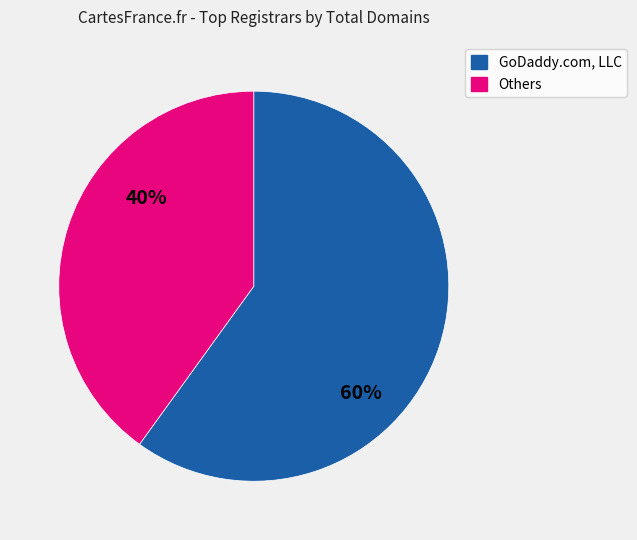

How many segments does this pie chart have?

2